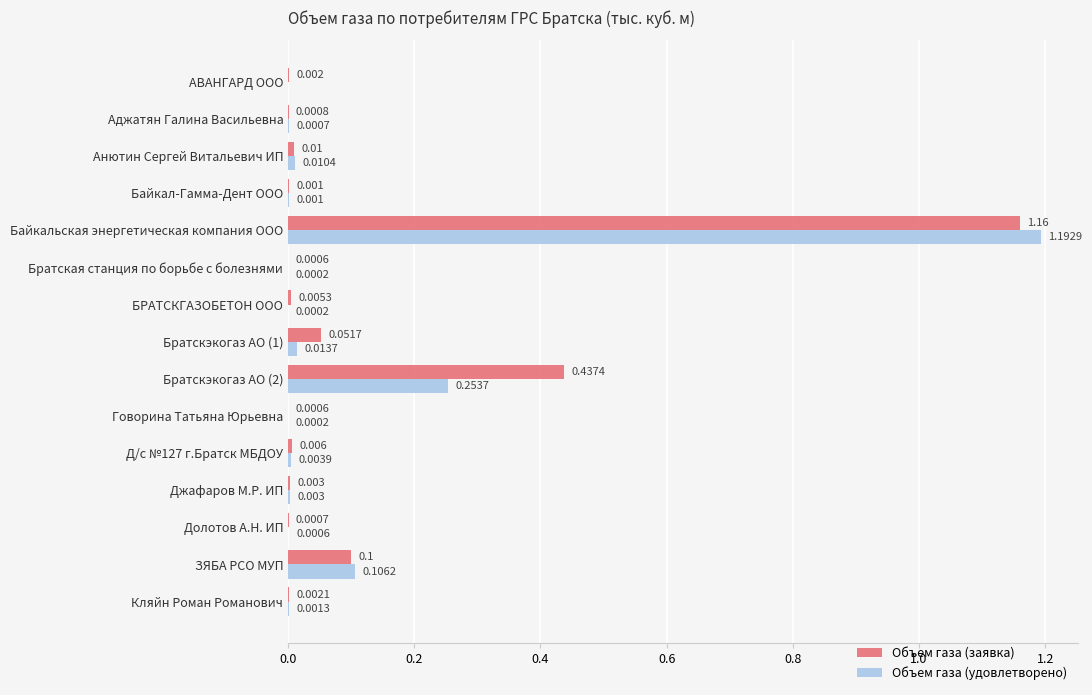

At which category is the sum across all series the highest?

Байкальская энергетическая компания ООО